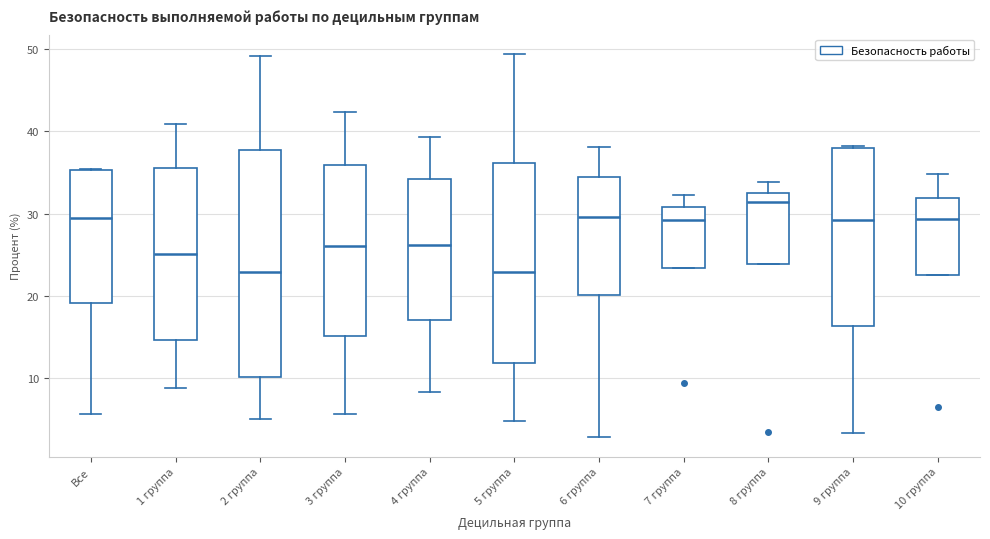

Which box is the tallest, from its lower edge to its upper edge?

2 группа